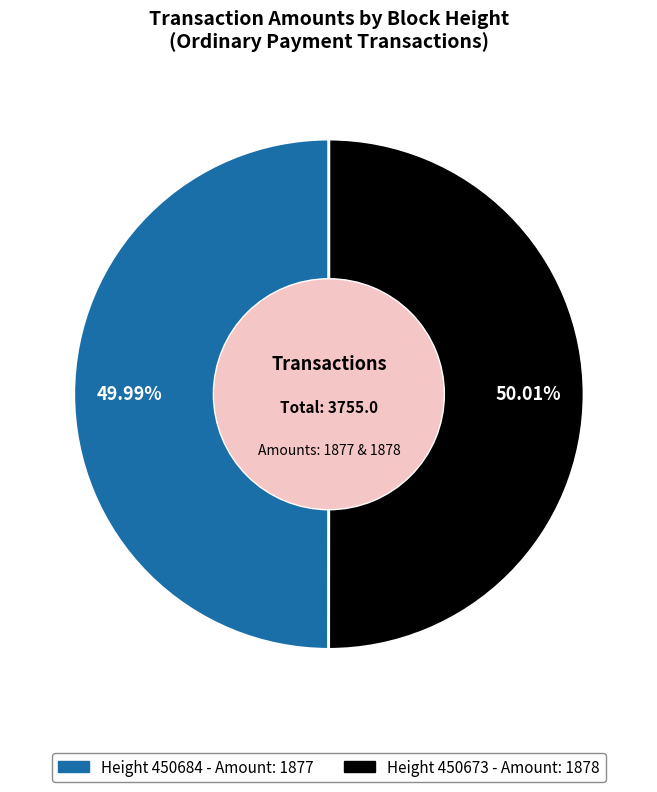

Is there a majority slice in this chart?

Yes